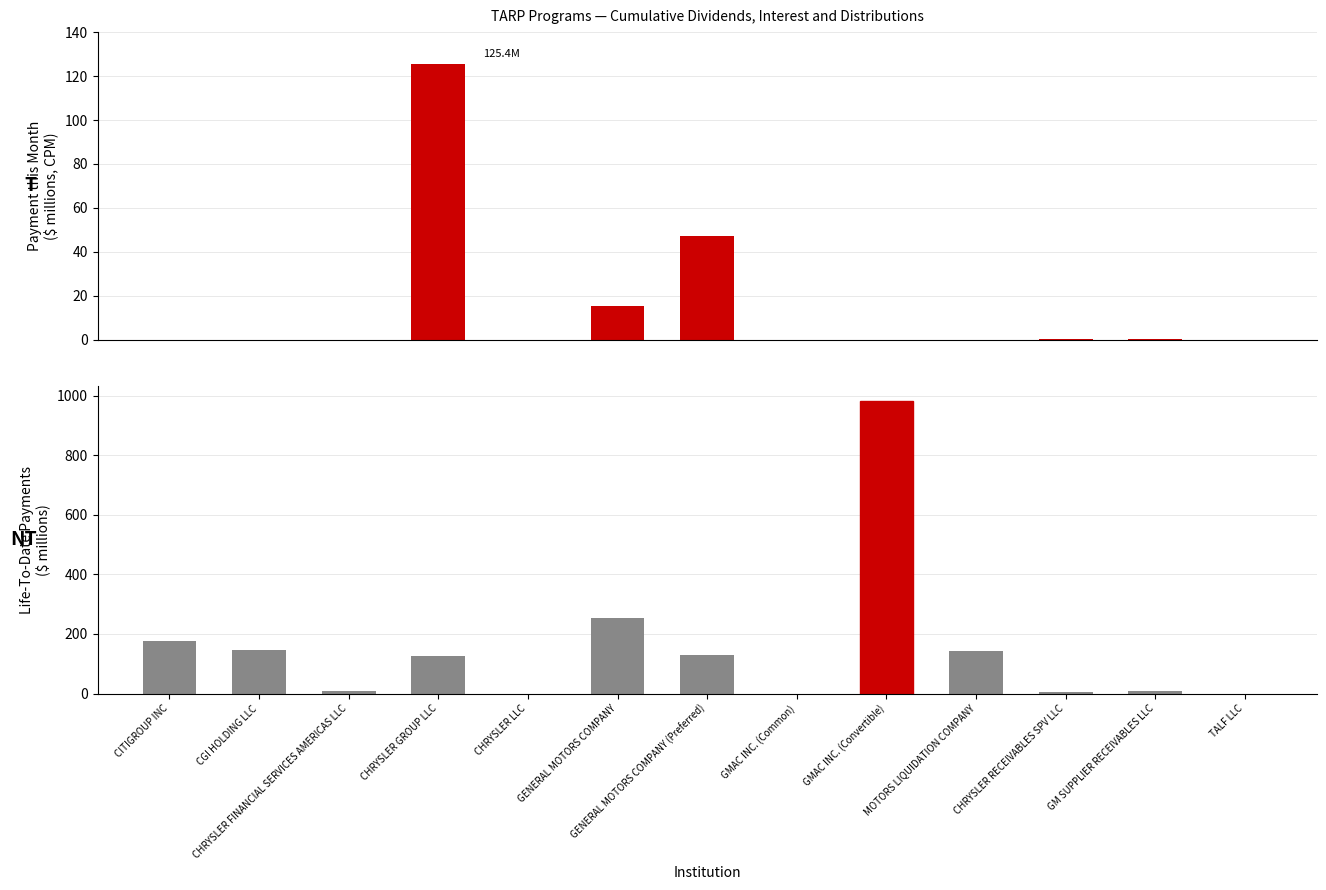

Is the value of life_to_date at GENERAL MOTORS COMPANY (Preferred) greater than the value of payment_this_month at GMAC INC. (Convertible)?

Yes